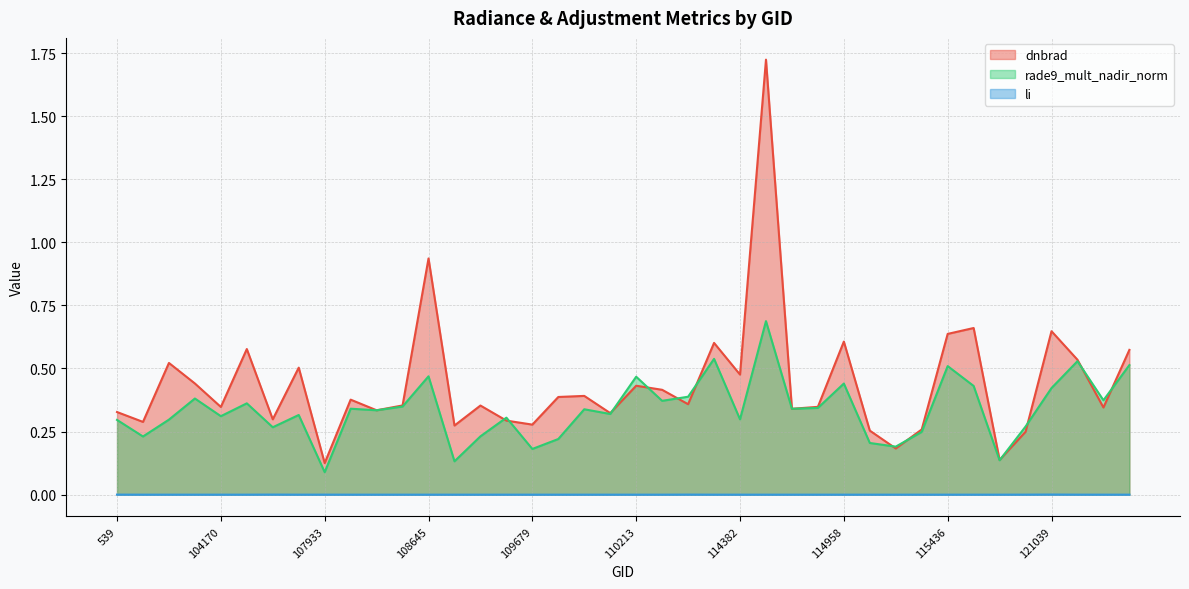

Where is the first local minimum for rade9_mult_nadir_norm?

103574